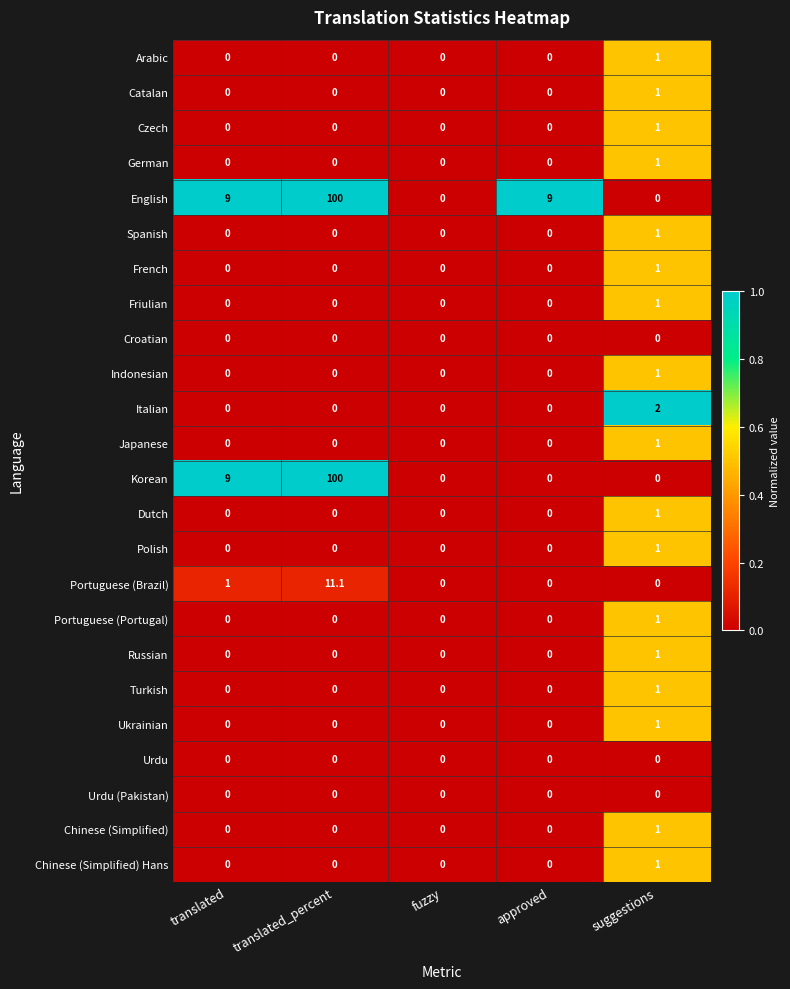

At which category is the sum across all series the highest?

translated_percent